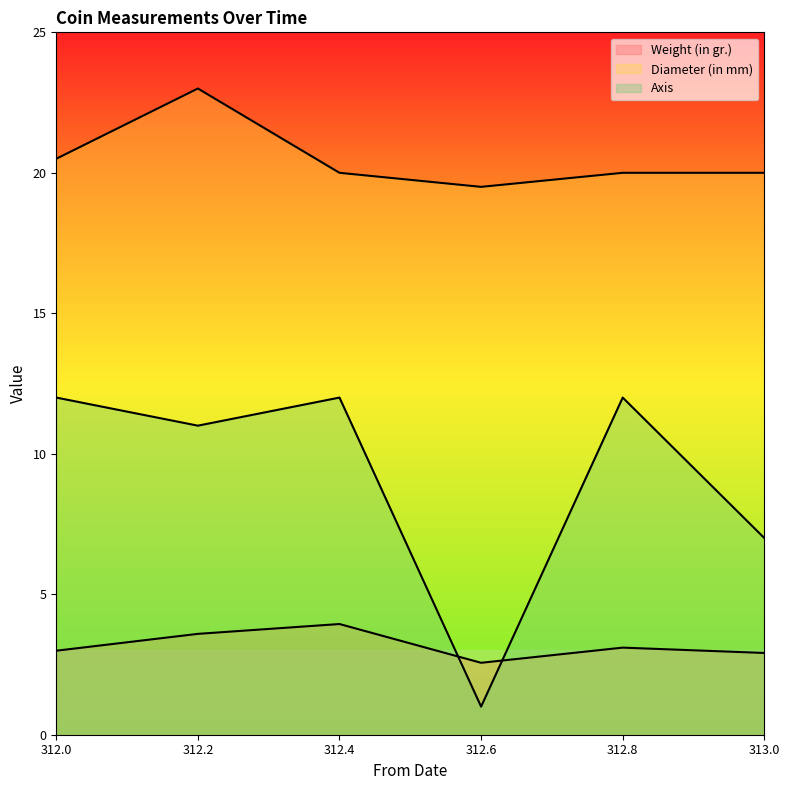

Rank the series by their average value, from highest to lowest.

Diameter (in mm), Axis, Weight (in gr.)